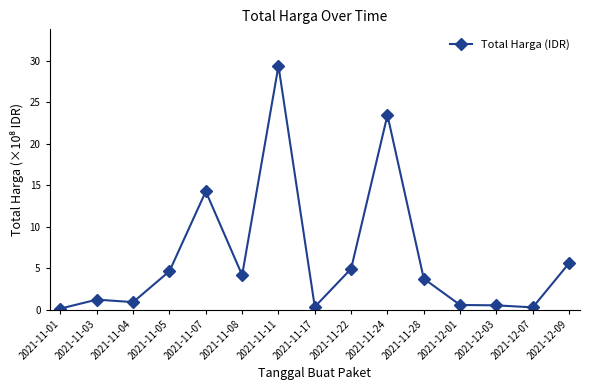

Is this an area chart (filled region under the line)?

No